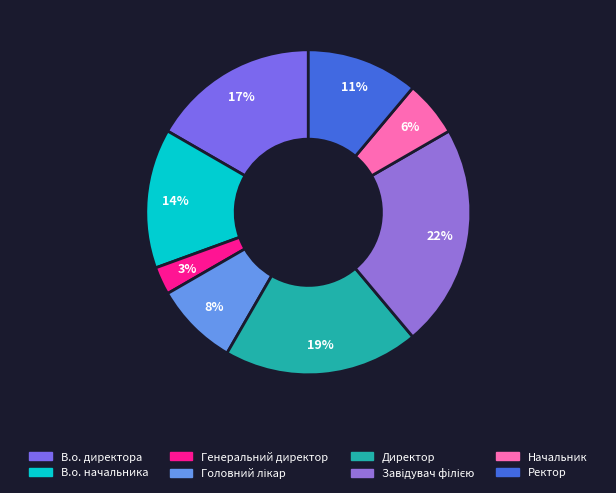

Does Генеральний директор account for over 50% of the chart?

No